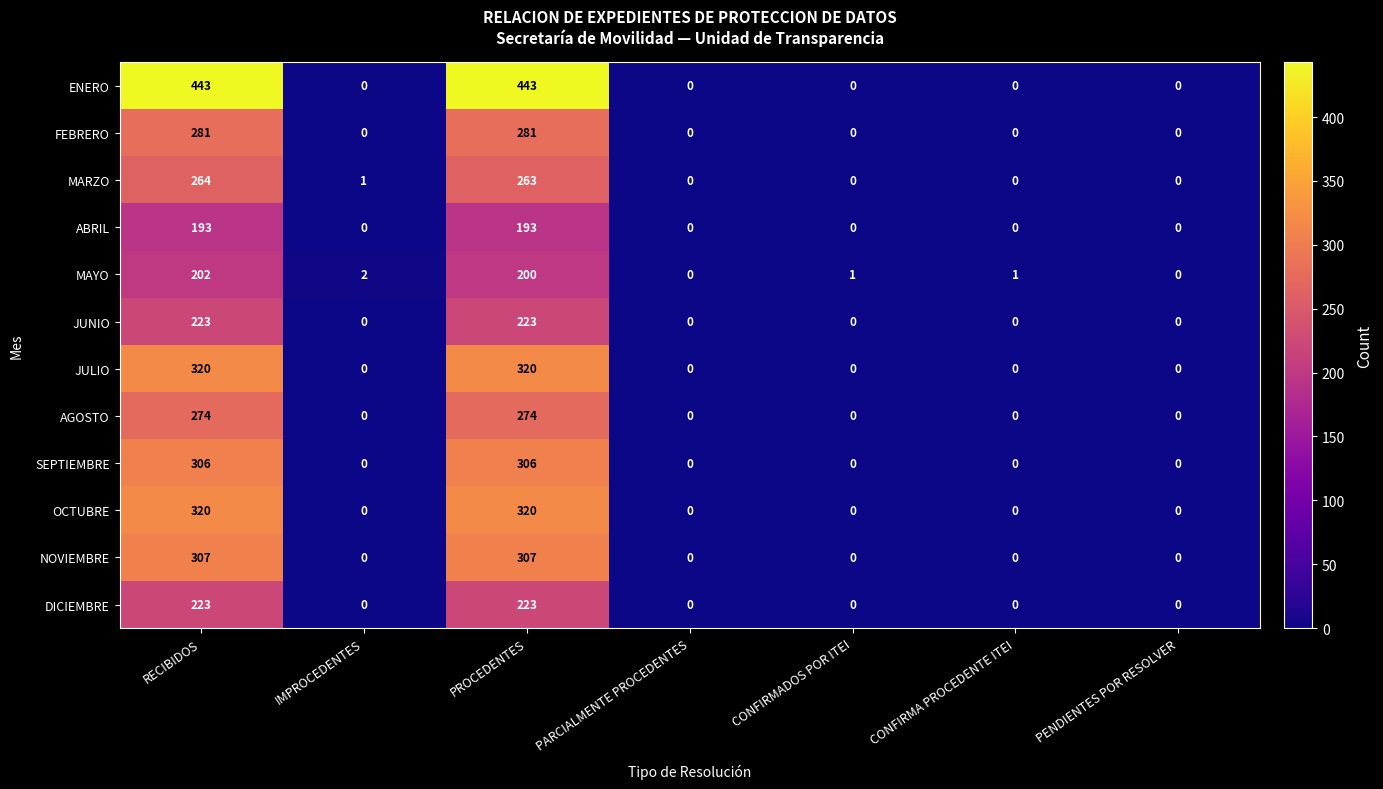

Which series has the largest range (max minus min)?

ENERO